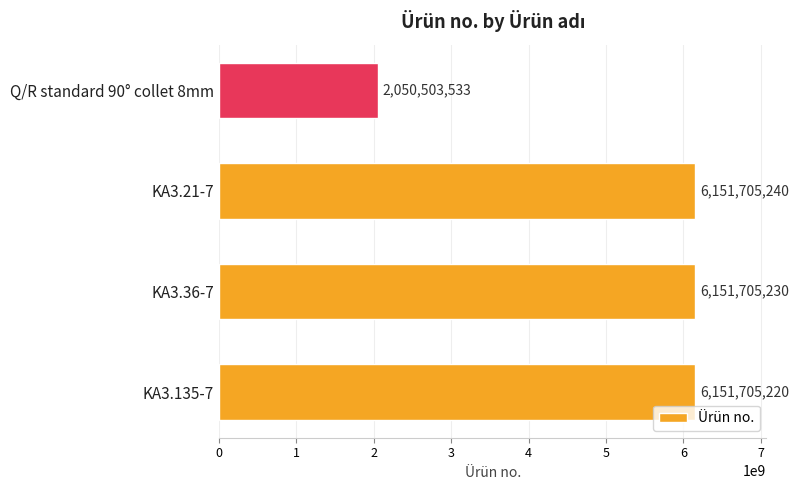

Which category has the highest value across all series?

KA3.21-7